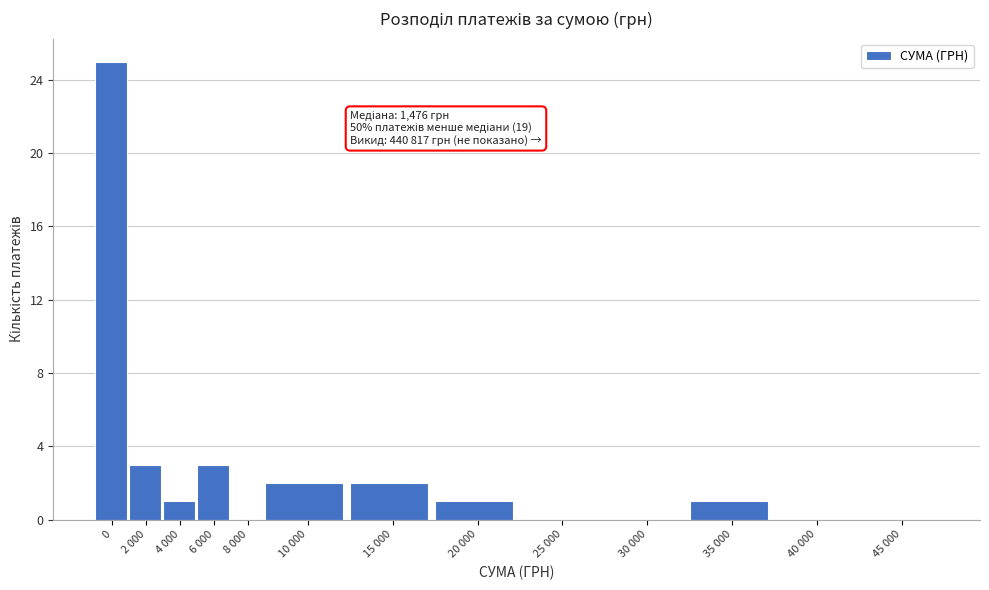

Reading left to right, extract all data points from this chart.

0=25	2 000=3	4 000=1	6 000=3	8 000=0	10 000=2	15 000=2	20 000=1	25 000=0	30 000=0	35 000=1	40 000=0	45 000=0